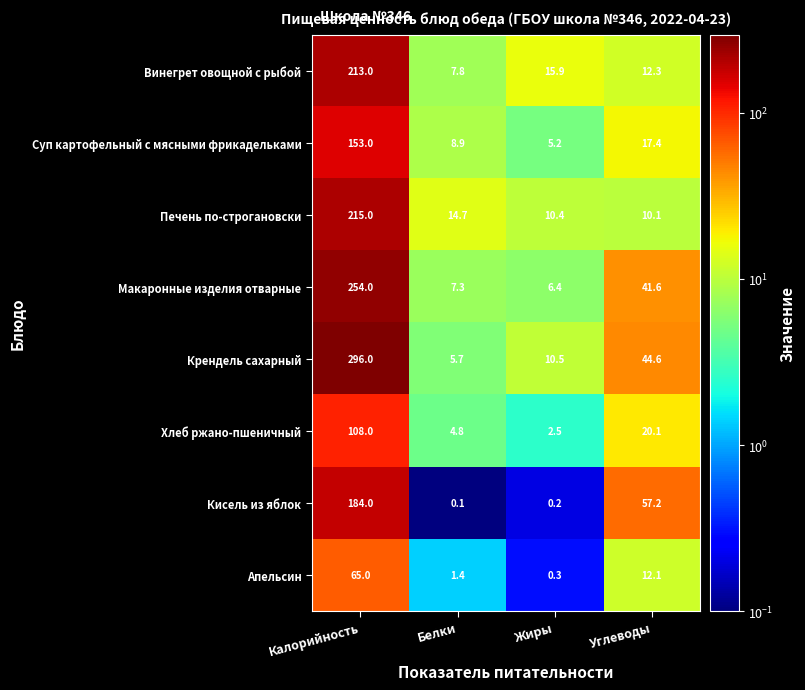

What is the lowest value of the Апельсин series?

0.3